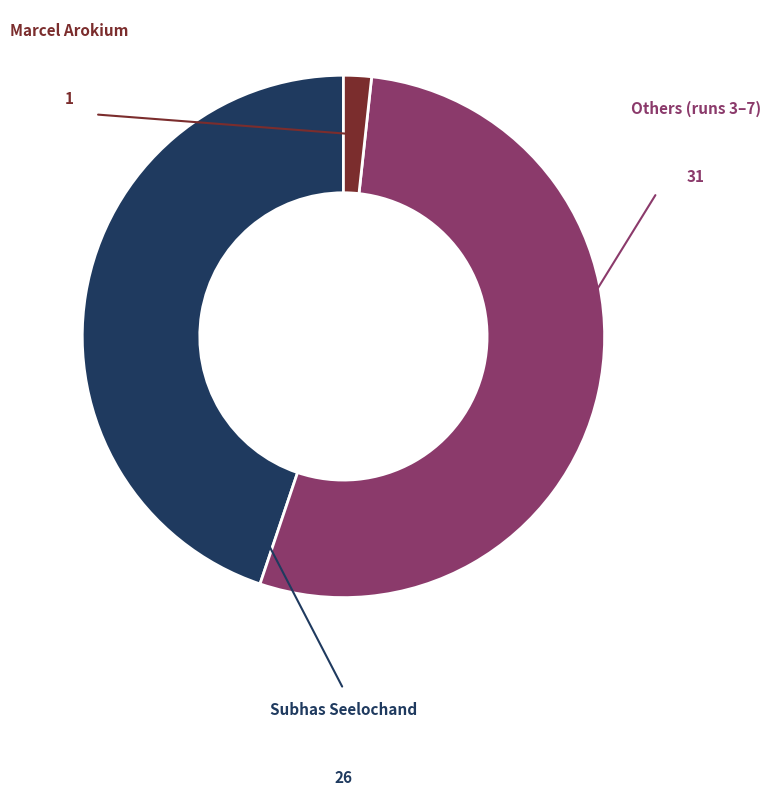

Is there a majority slice in this chart?

Yes